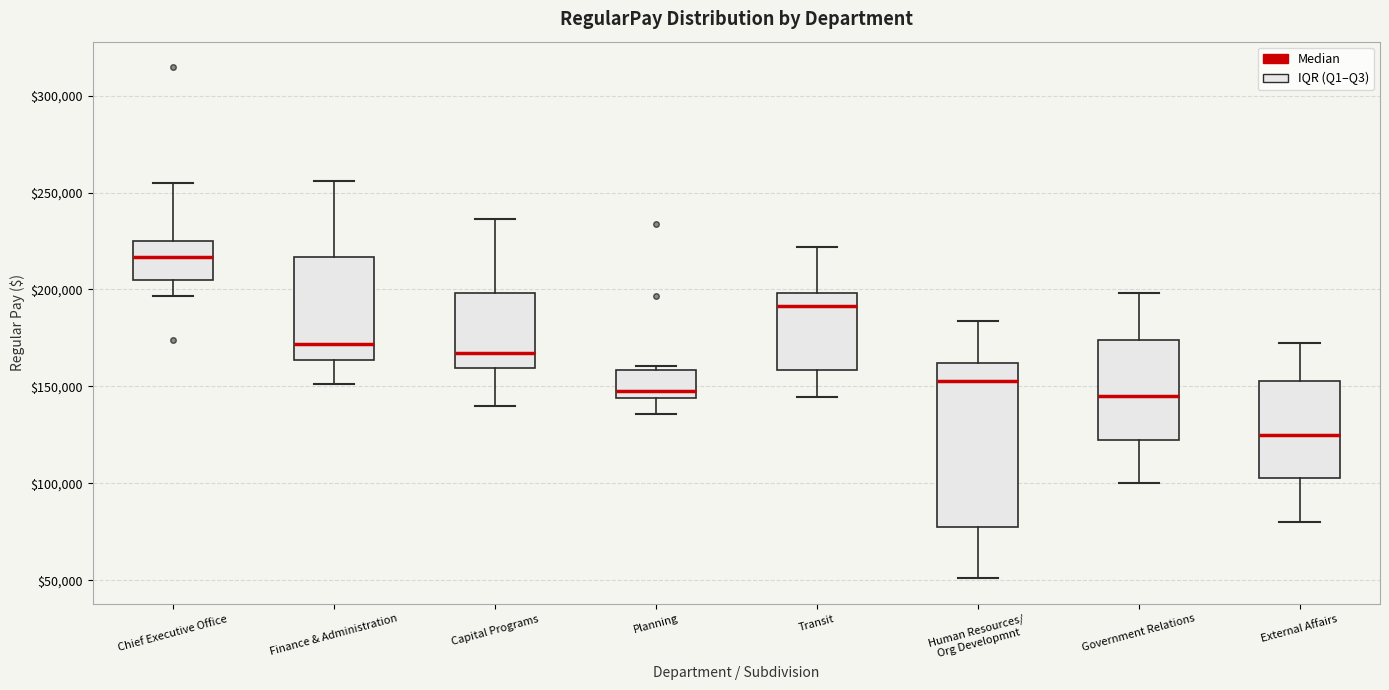

Which box is the tallest, from its lower edge to its upper edge?

Human Resources/ Org Developmnt